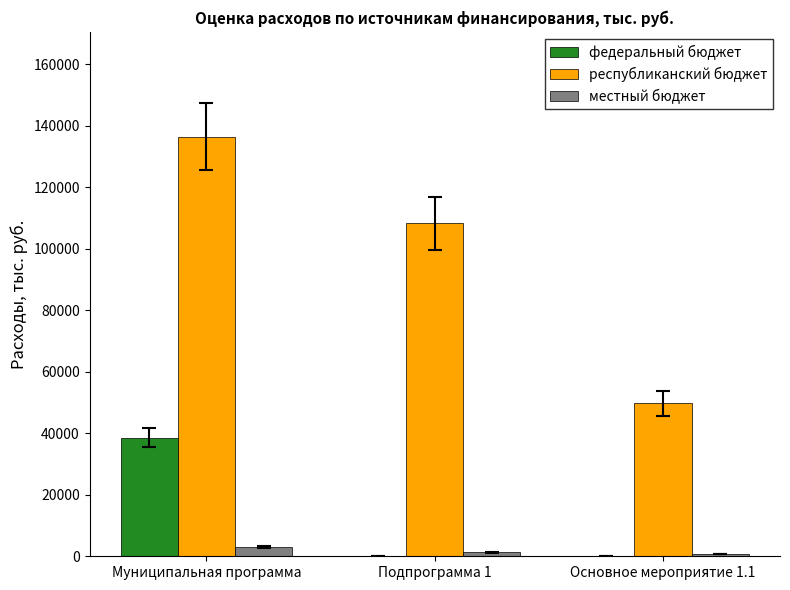

What value does the республиканский бюджет series have at Основное мероприятие 1.1?

49678.7